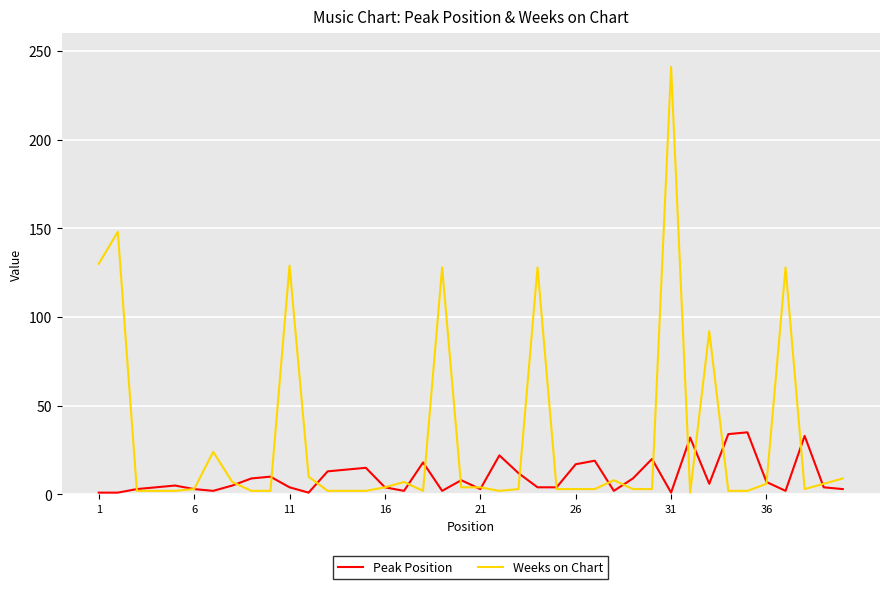

Which series has the largest total across all categories?

Weeks on Chart